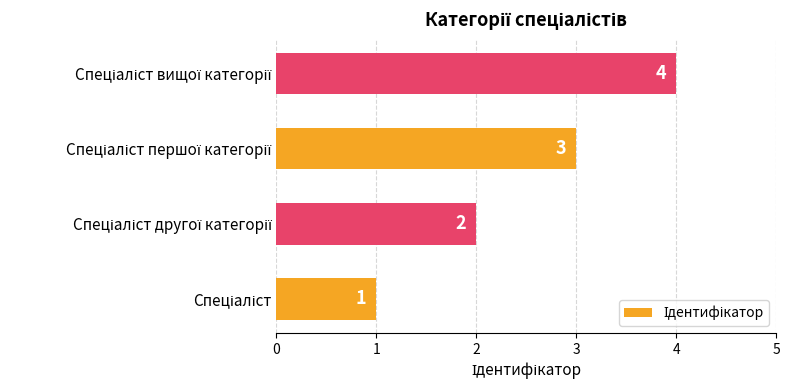

How many distinct data groups are displayed?

1